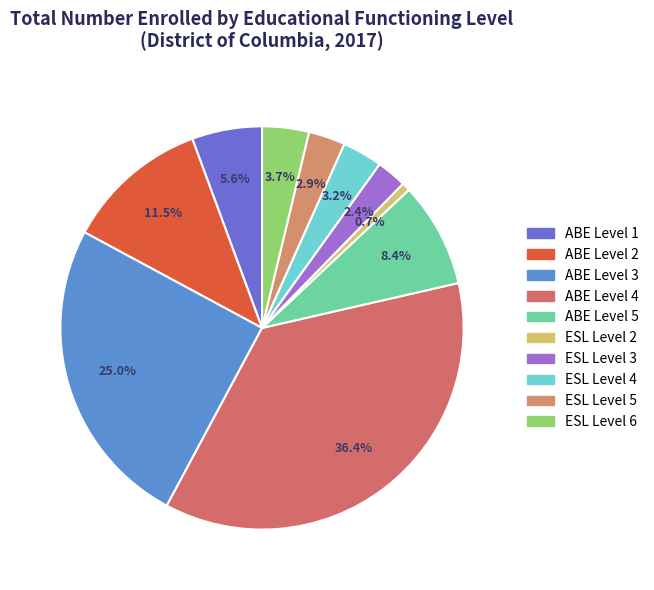

To the nearest percent, what percentage of the pie is ABE Level 1?

6%